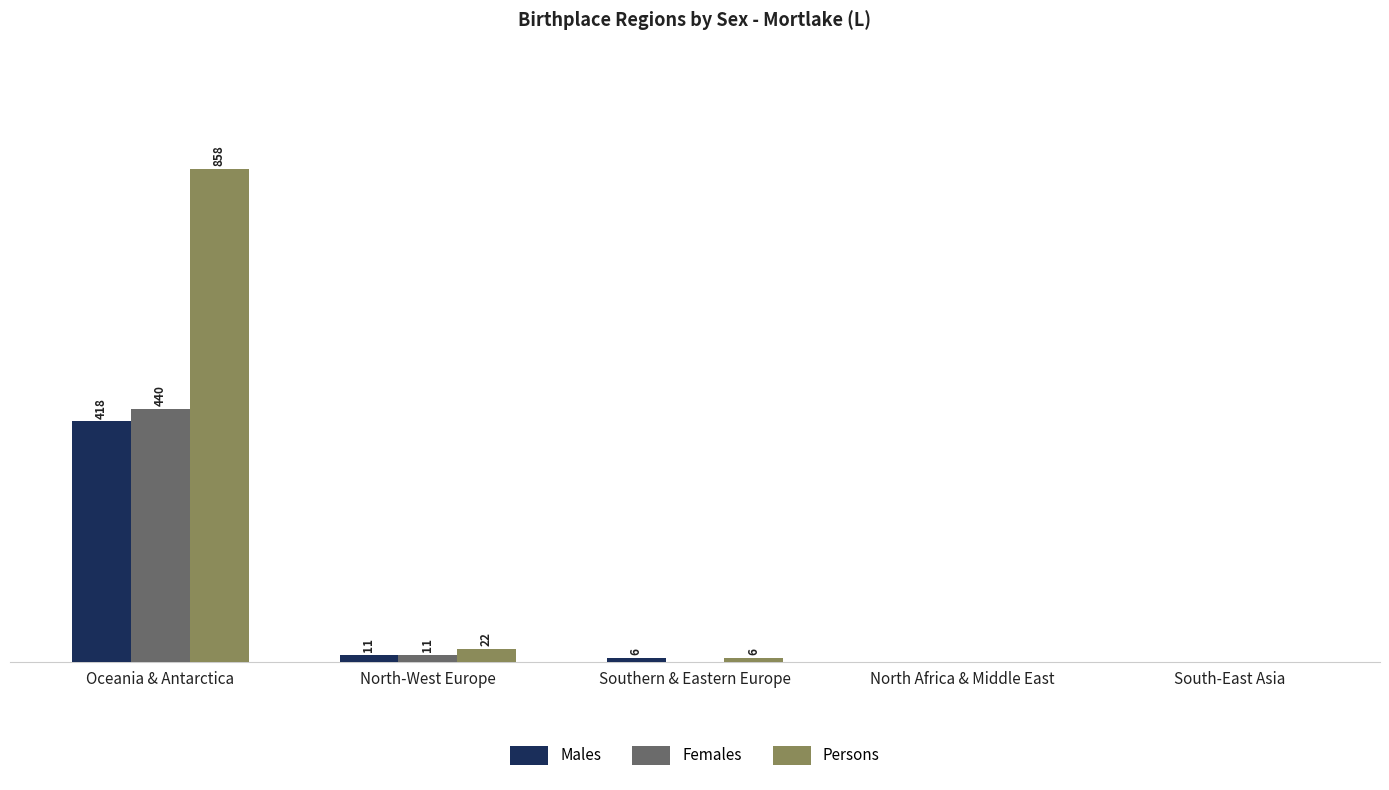

Where is Females nearest to the value 220?

North-West Europe